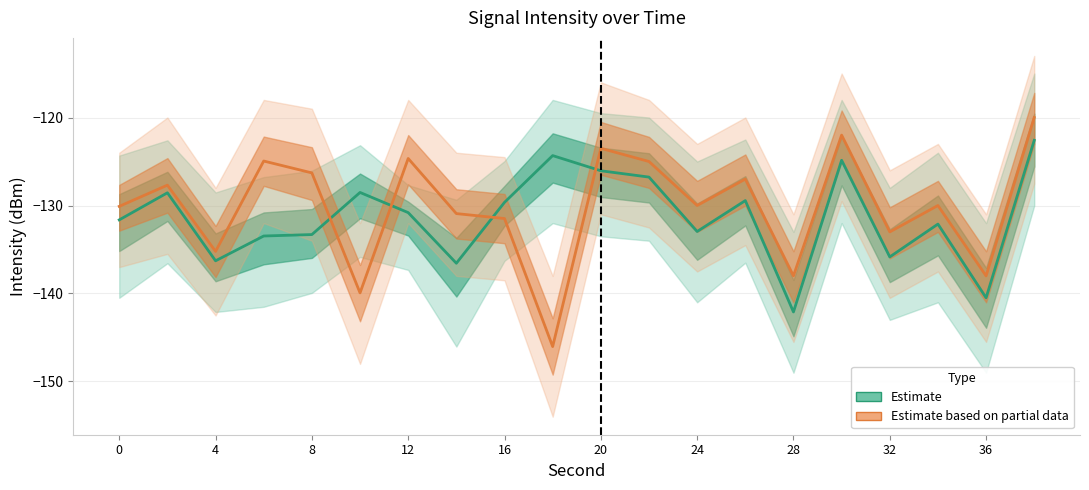

True or false: Estimate has more than 1 points higher than both neighbors.

True